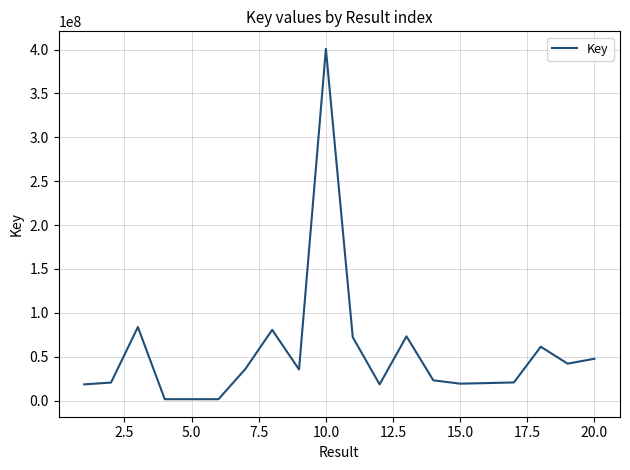

What is the difference between the maximum and minimum values?

399283986